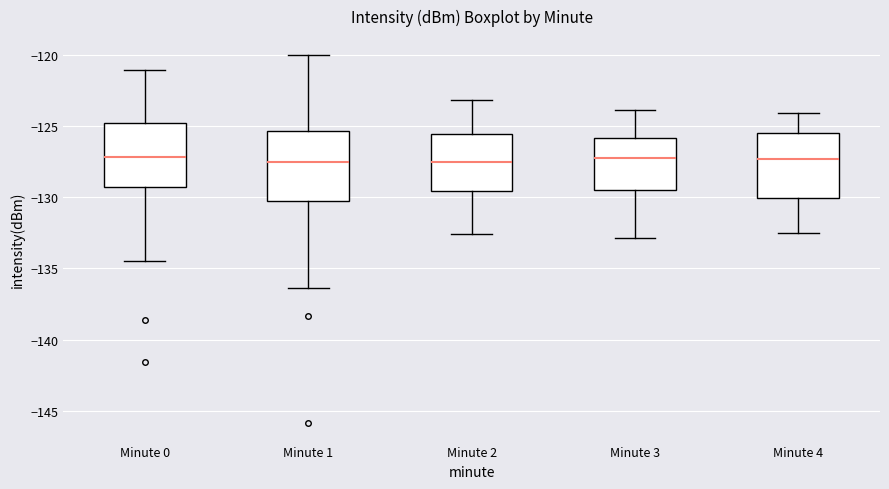

Where does the median line of the box for Minute 3 sit on the y-axis? The values are not printed on the chart, so give them approximately, as read against the axis.

-127.0